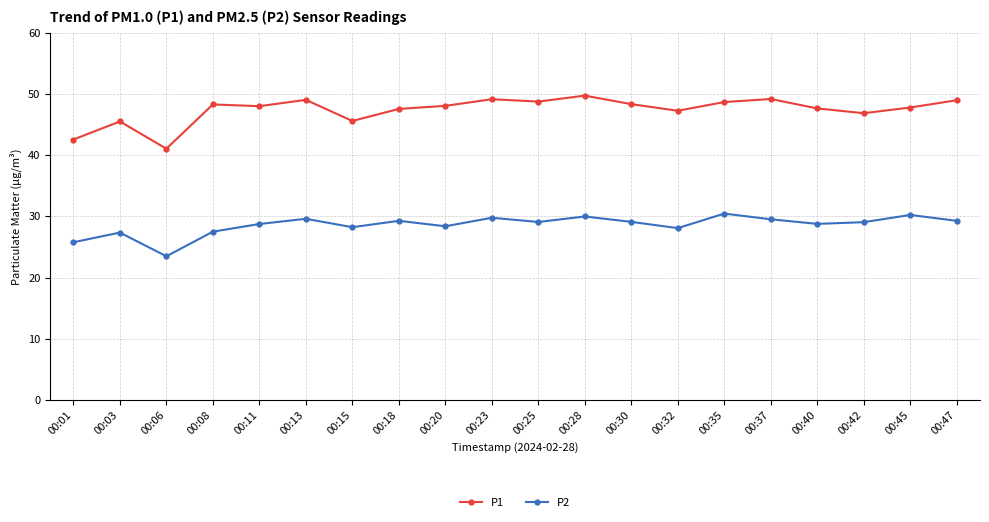

What value does the P1 series have at 00:25?

48.8